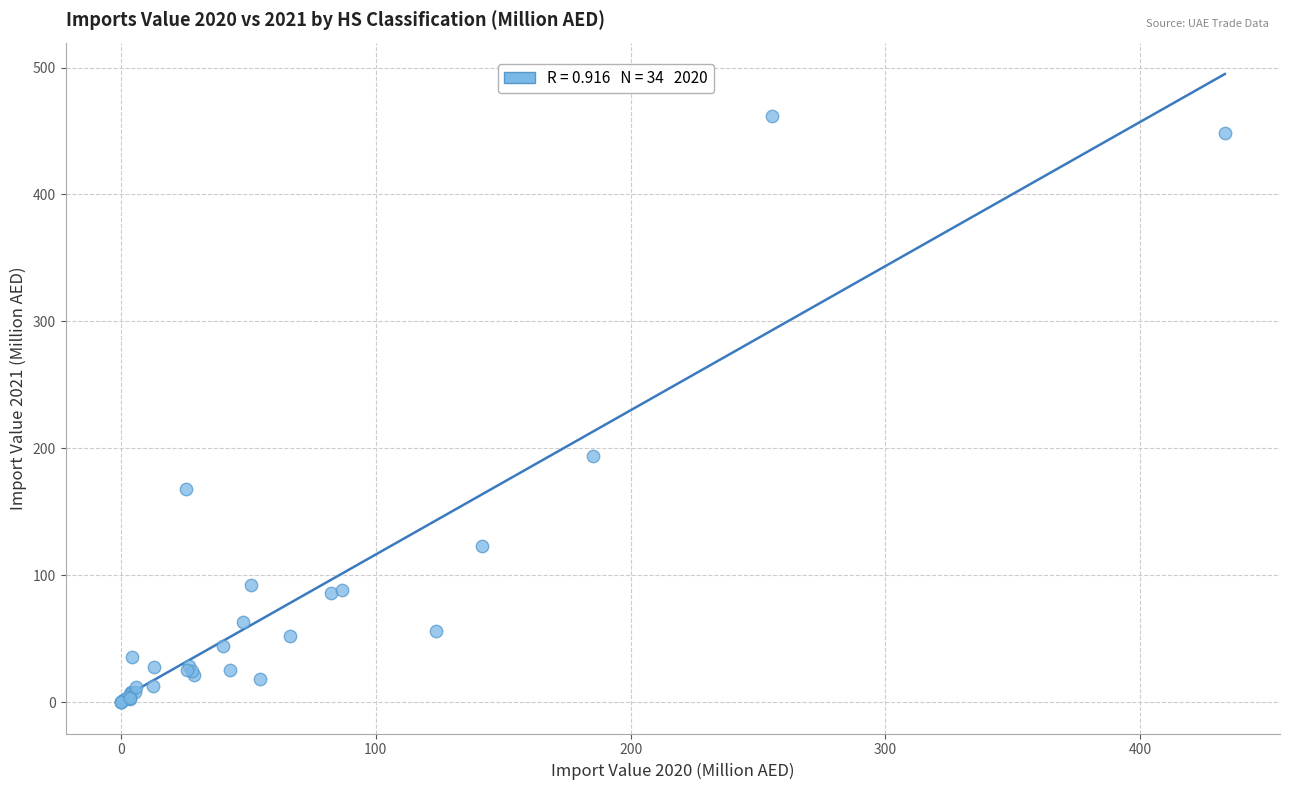

What Y value in the scatter plot is closest to 230?

193.7